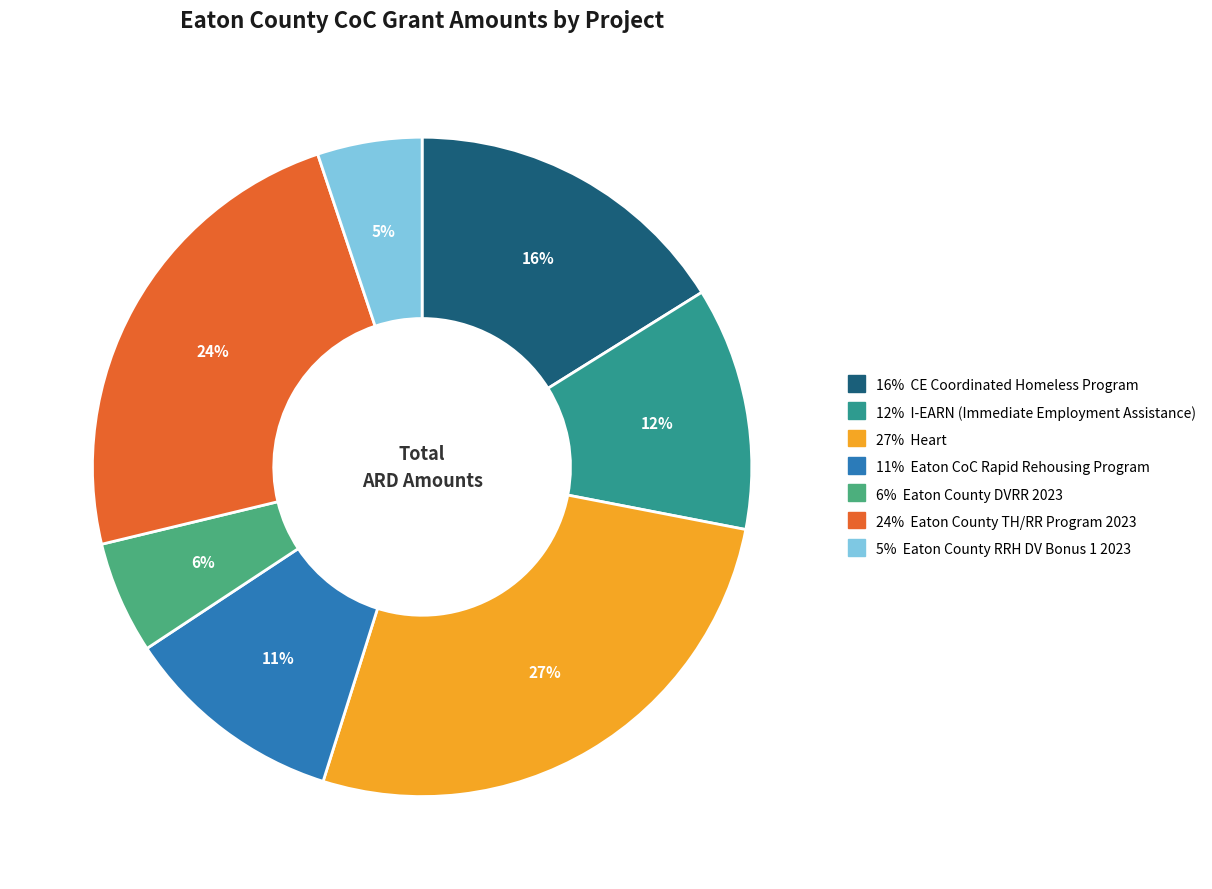

To the nearest percent, what is the average slice percentage?

14%